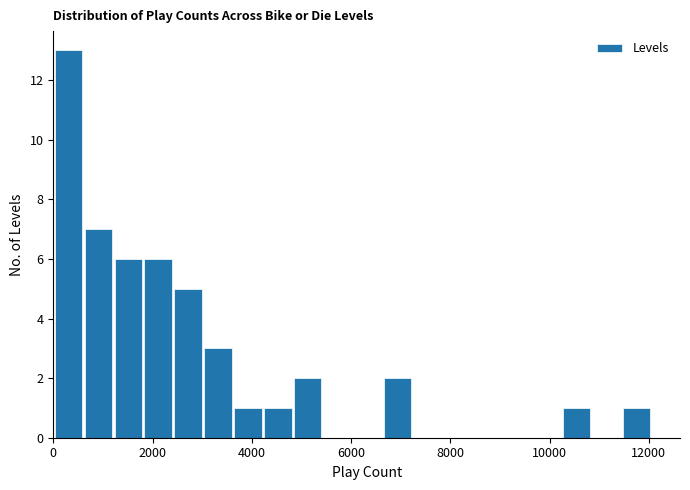

Around what value on the x-axis is the tallest bar? Give the approximate position of its centre, as read against the axis.

400